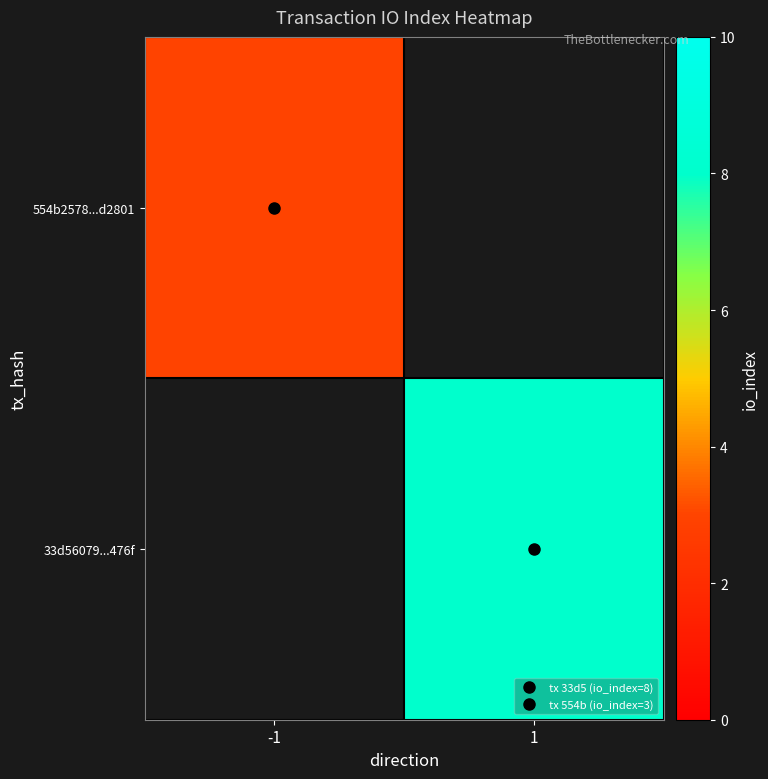

True or false: 554b2578...d2801 has a value of 4.5 at -1.

False